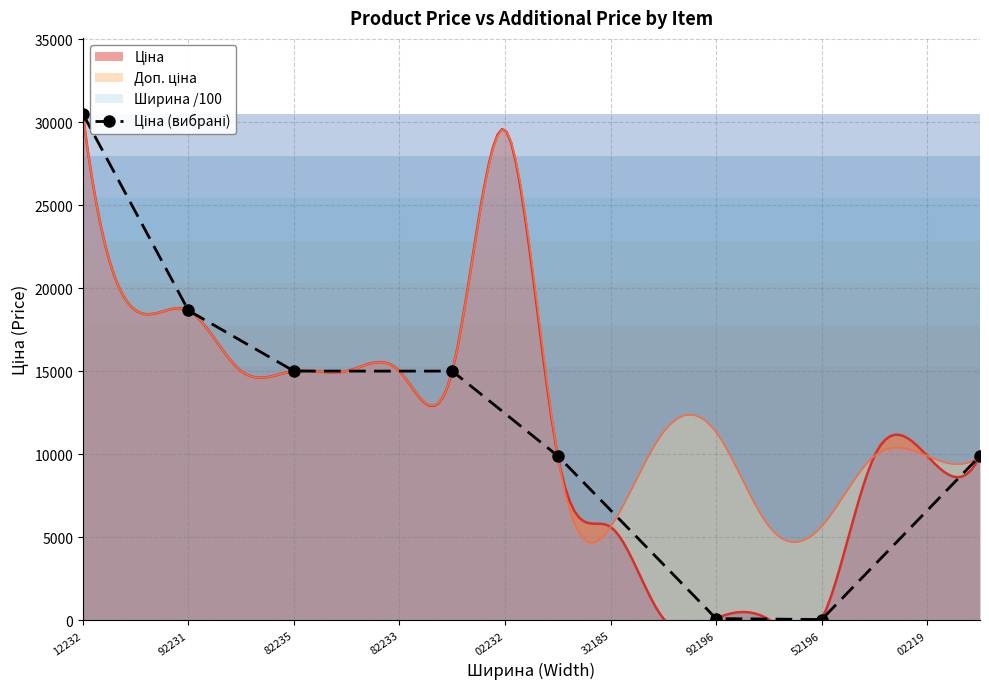

How many points are lower than both their immediate neighbors (excluding endpoints)?

1